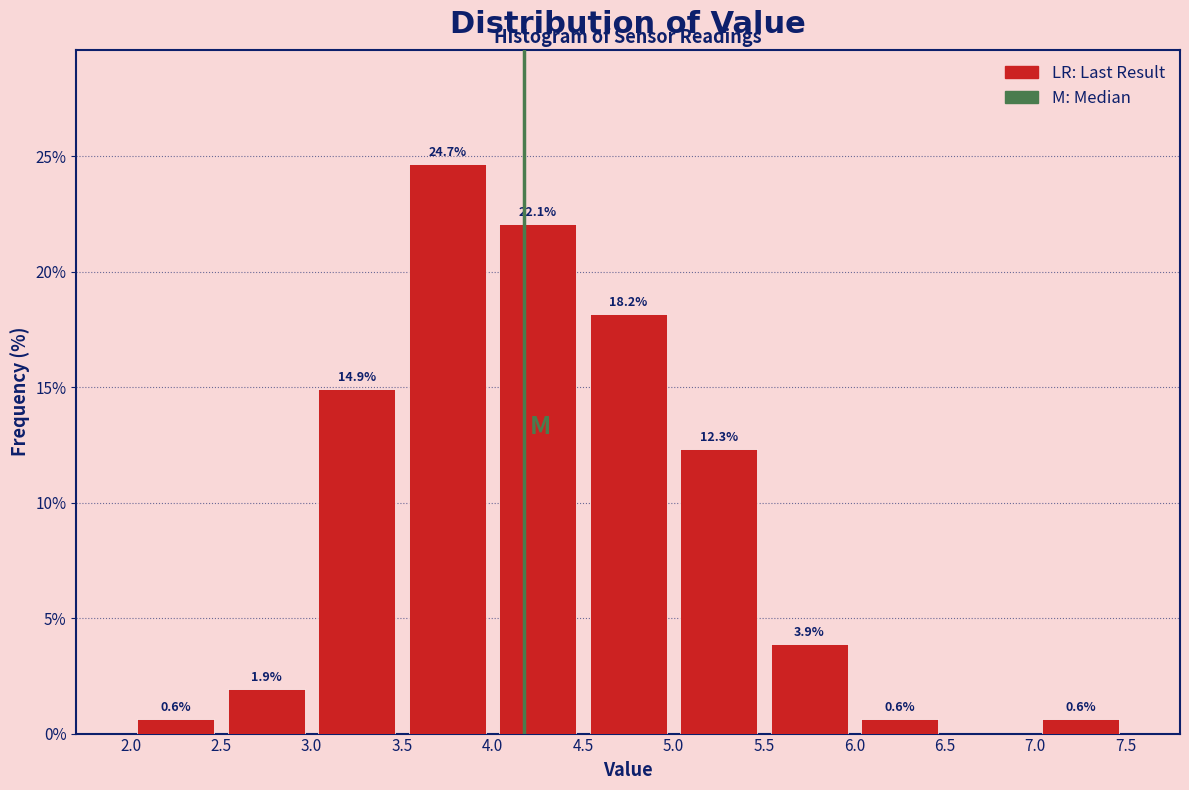

Which range on the x-axis has the tallest bar?

3.5 to 4.0